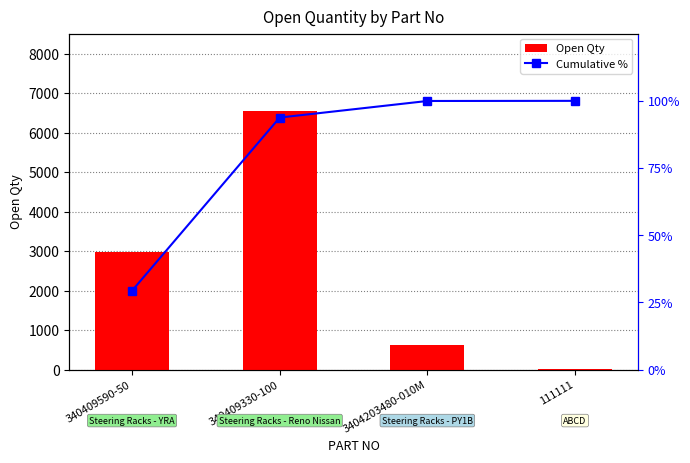

Reading left to right, extract all data points from this chart.

Open Qty: 2979.0	6543.0	626.0	5.0
Cumulative %: 29.3	93.8	100.0	100.0